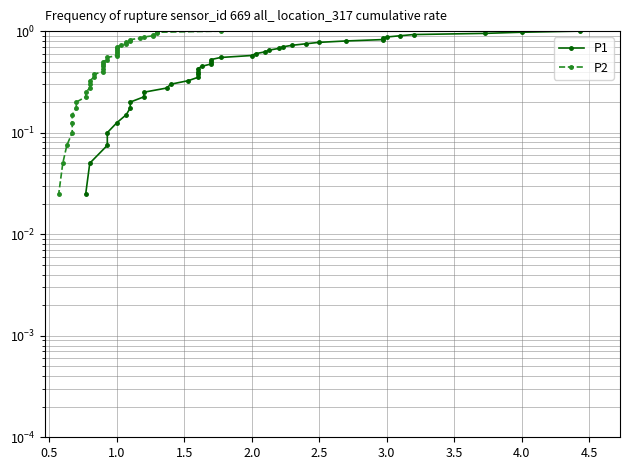

At how many categories does at least one series exceed 0?

40